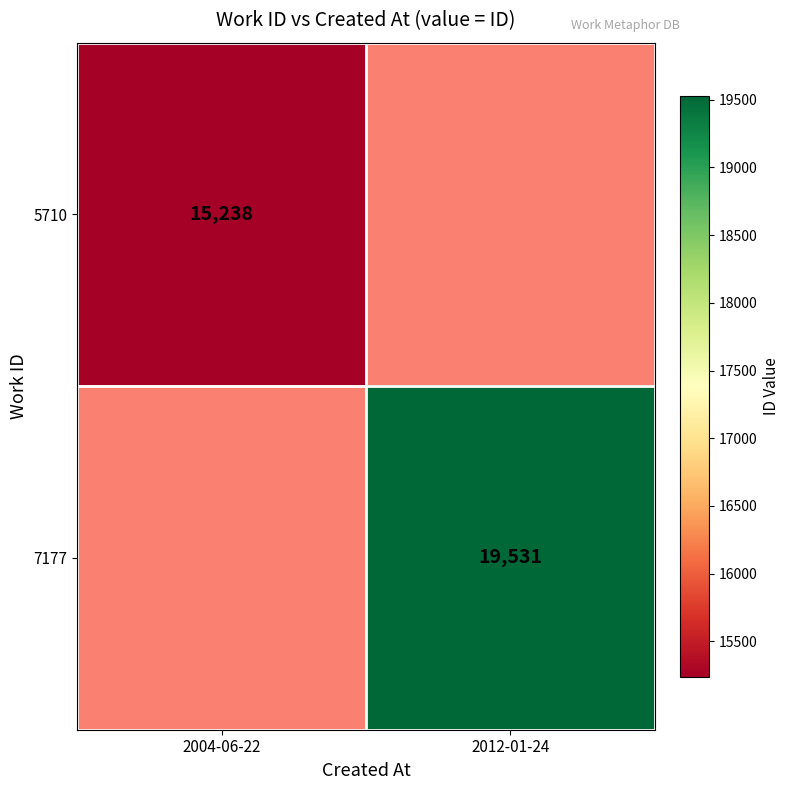

Between 2004-06-22 and 2012-01-24, which is larger?

2012-01-24